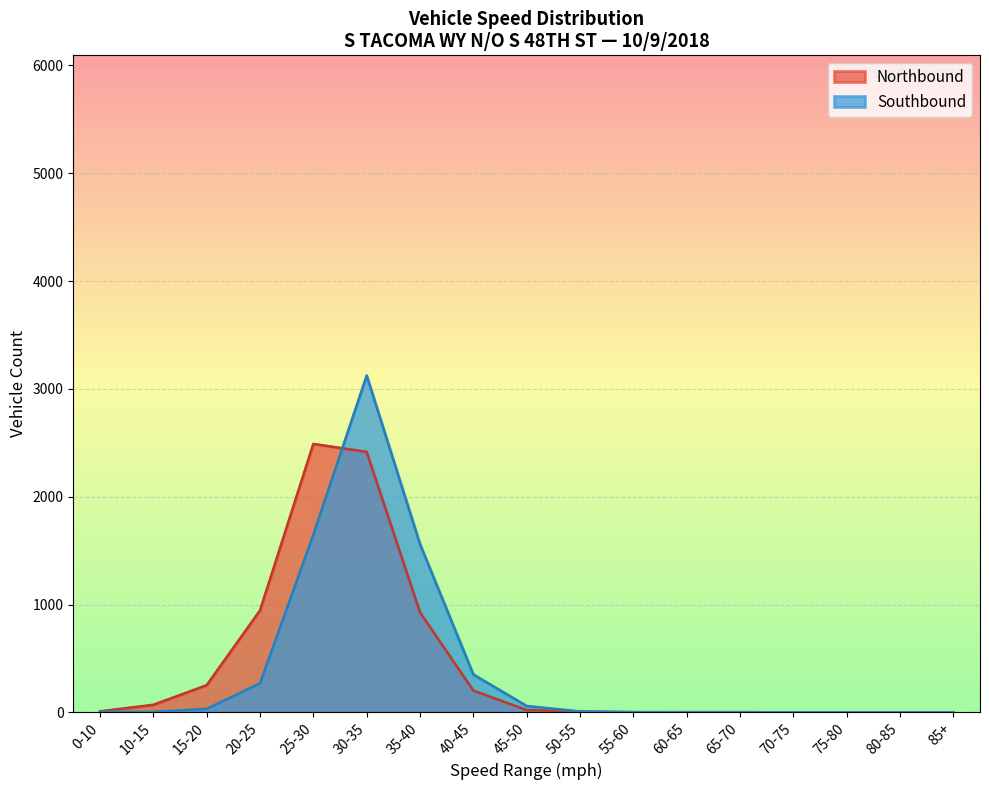

Does the chart display data point markers on the line(s)?

No